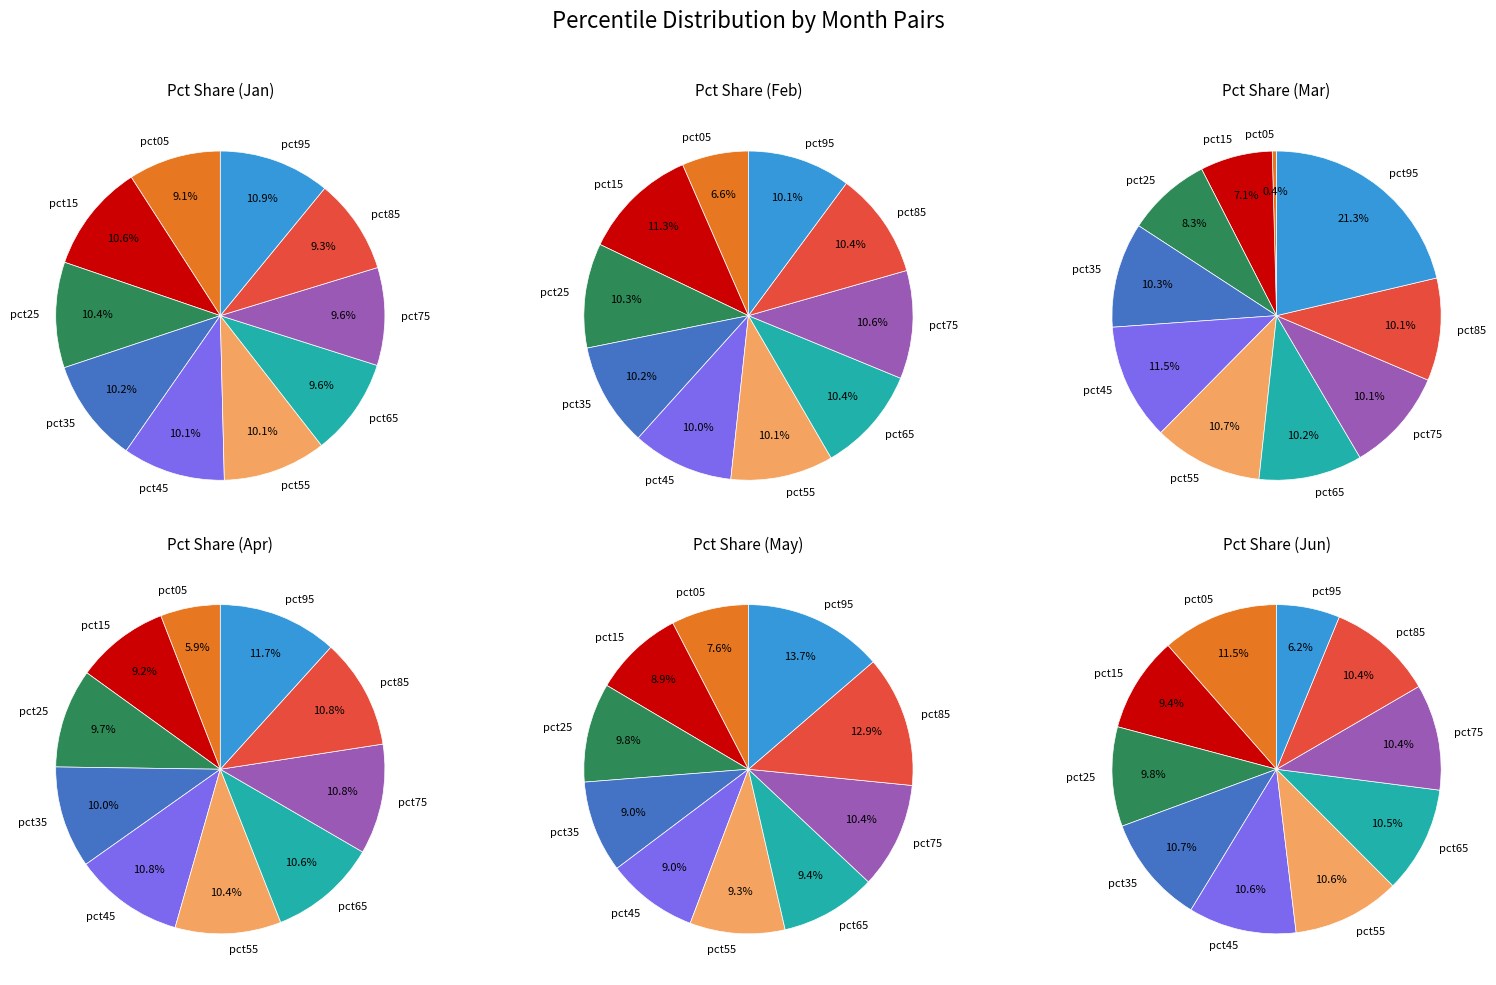

Which series has the widest spread of values?

Mar